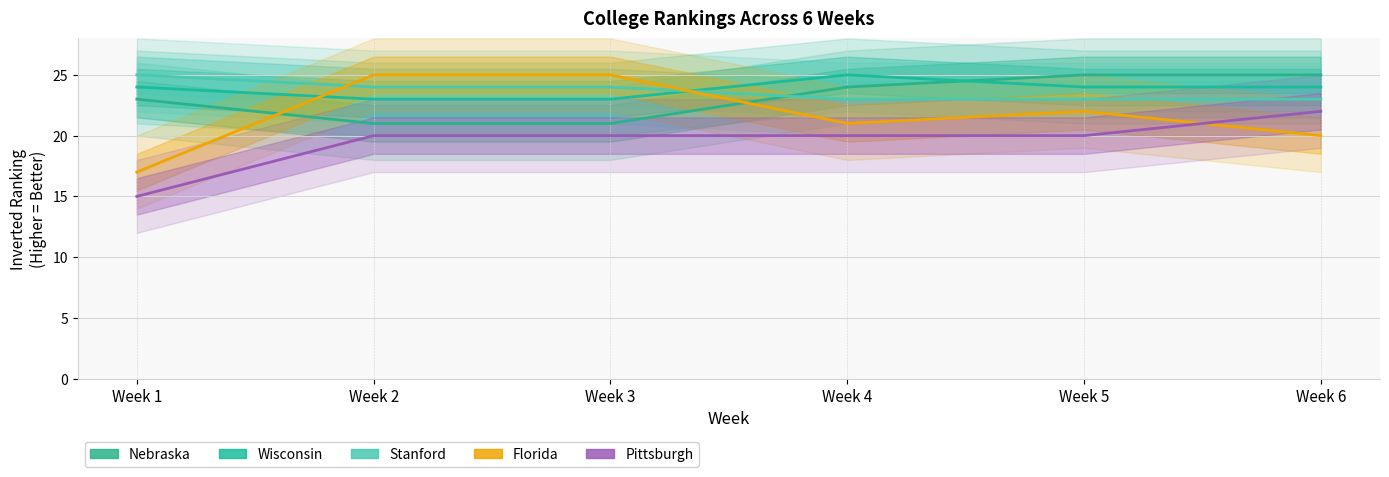

What is the sum of all Nebraska values?

139